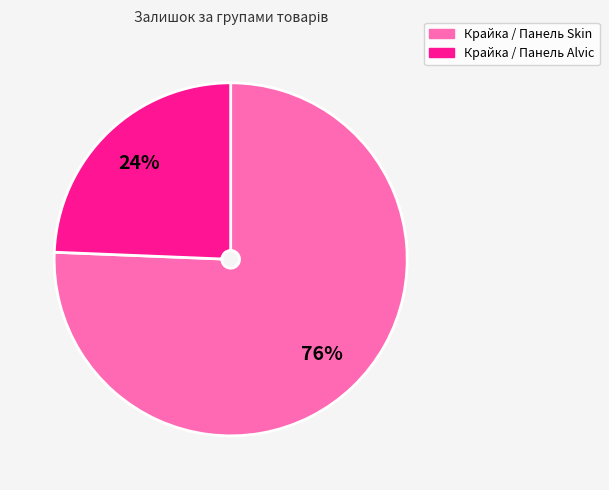

To the nearest percent, what is the average slice percentage?

50%